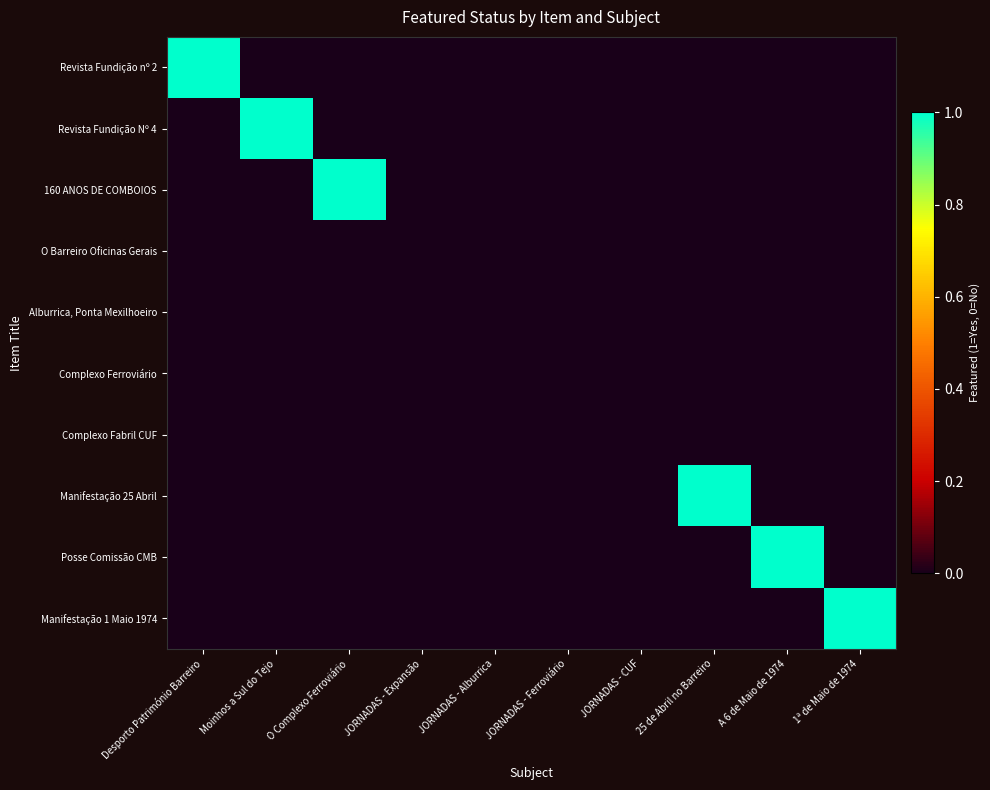

How many data points does each series have?

10